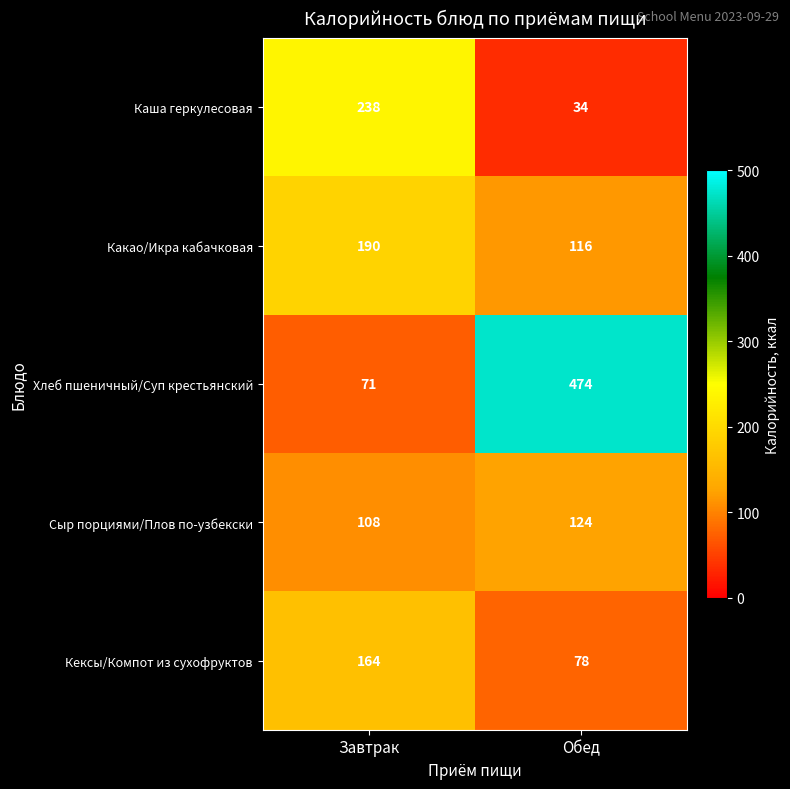

At which label does Каша геркулесовая reach its peak?

Завтрак